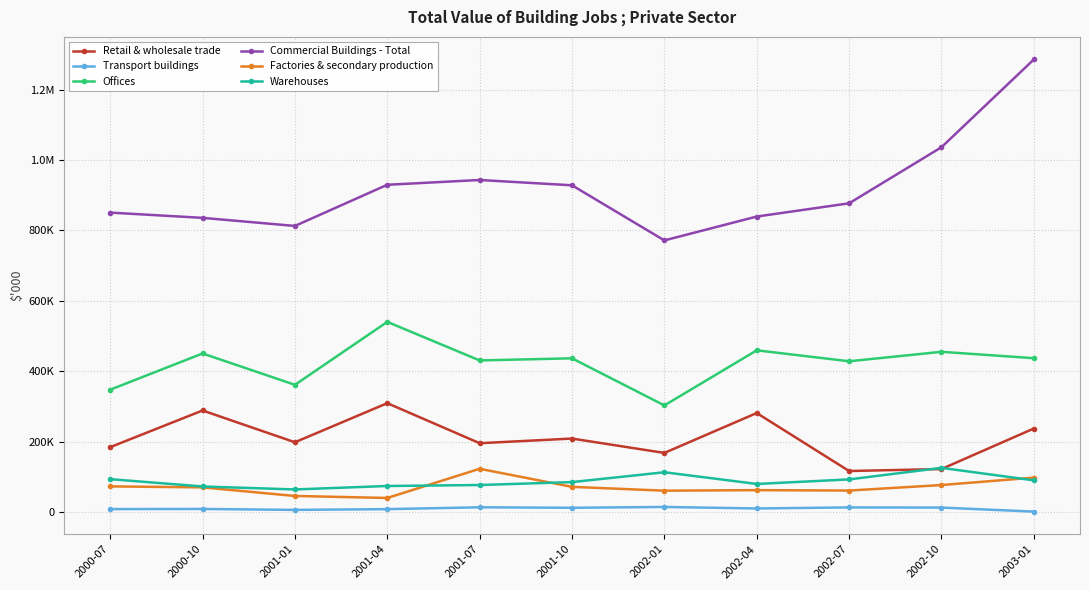

How many interior local valleys does the Offices series have?

4